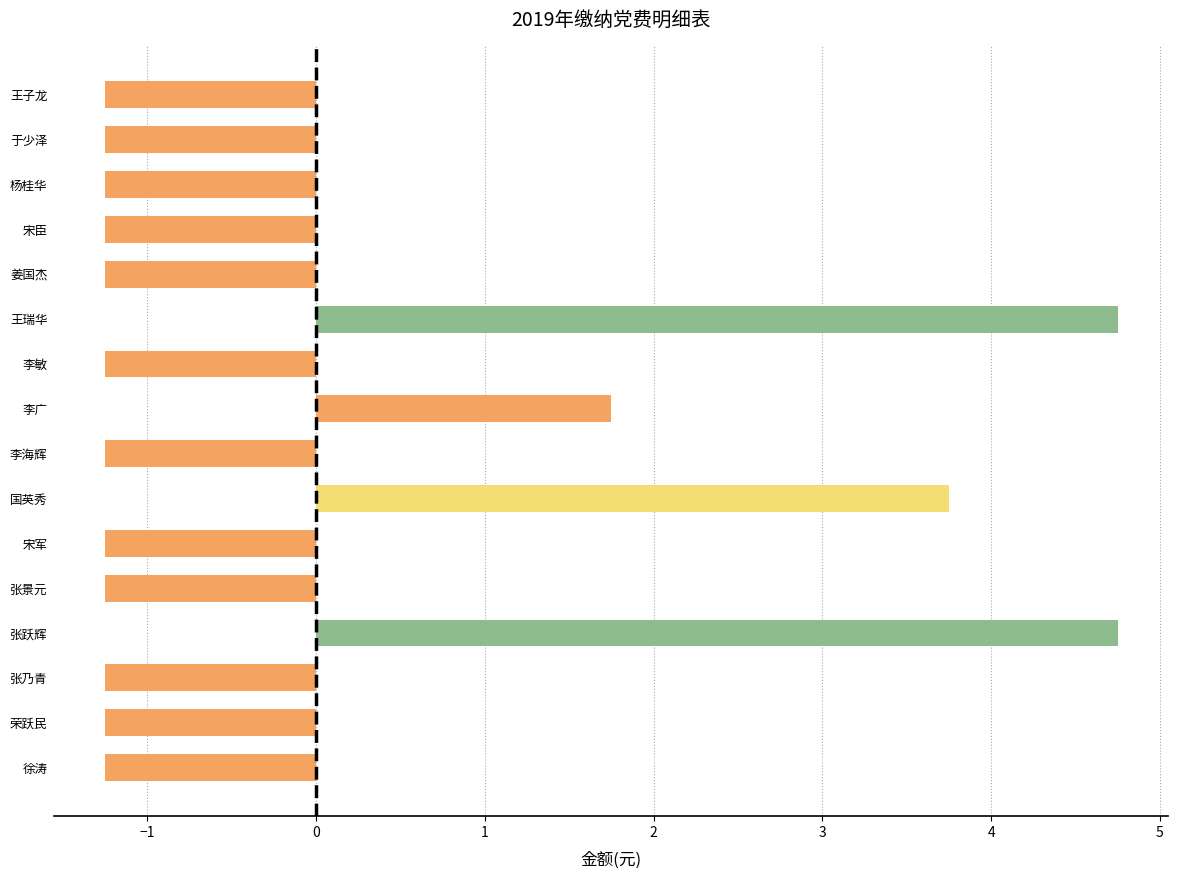

Reading bottom to top, what are all the values shown in this chart?

徐涛=-1.2	荣跃民=-1.2	张乃青=-1.2	张跃辉=4.8	张景元=-1.2	宋军=-1.2	国英秀=3.8	李海辉=-1.2	李广=1.8	李敏=-1.2	王瑞华=4.8	姜国杰=-1.2	宋臣=-1.2	杨桂华=-1.2	于少泽=-1.2	王子龙=-1.2